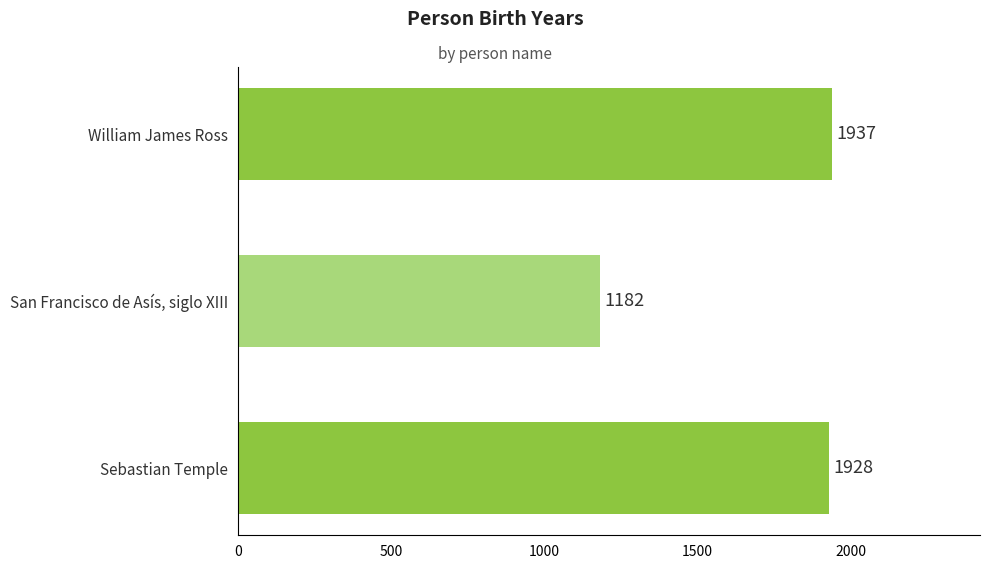

Approximately how many times larger is the value at Sebastian Temple compared to William James Ross?

1.0